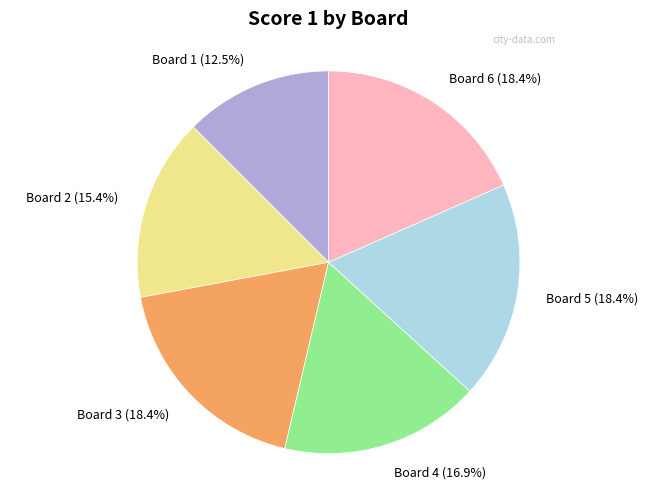

Count the number of slices in the pie.

6